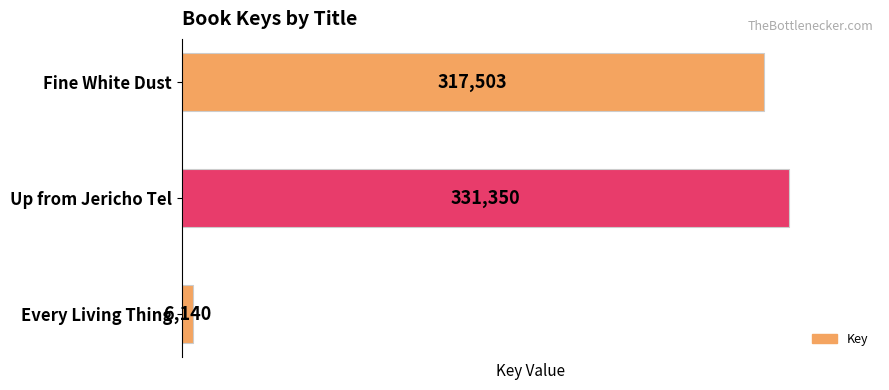

The chart shows a value of 6140 at Every Living Thing. True or false?

True